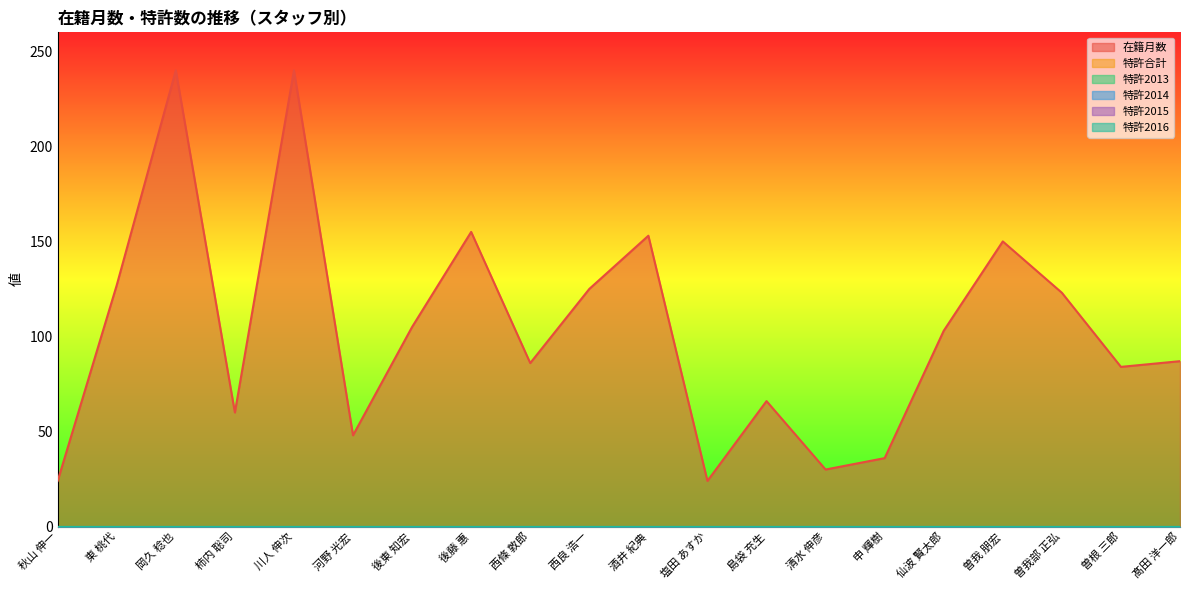

Which label corresponds to the smallest value in the chart?

秋山 伸一